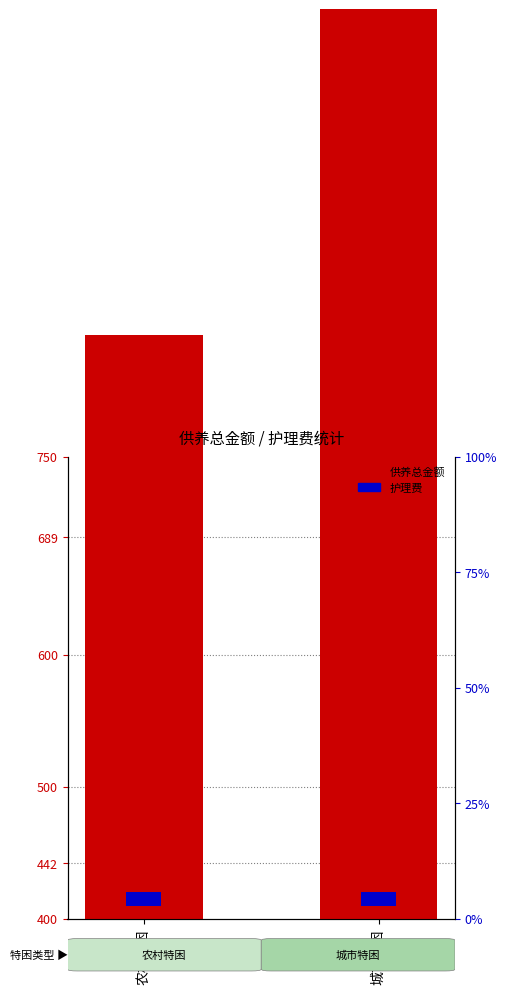

Rank the series by their average value, from lowest to highest.

护理费, 供养总金额